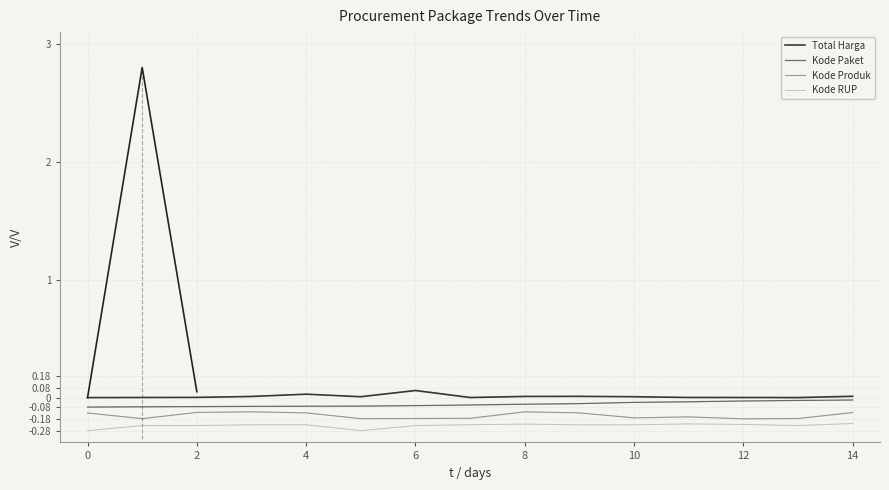

Which series has the largest total across all categories?

Total Harga